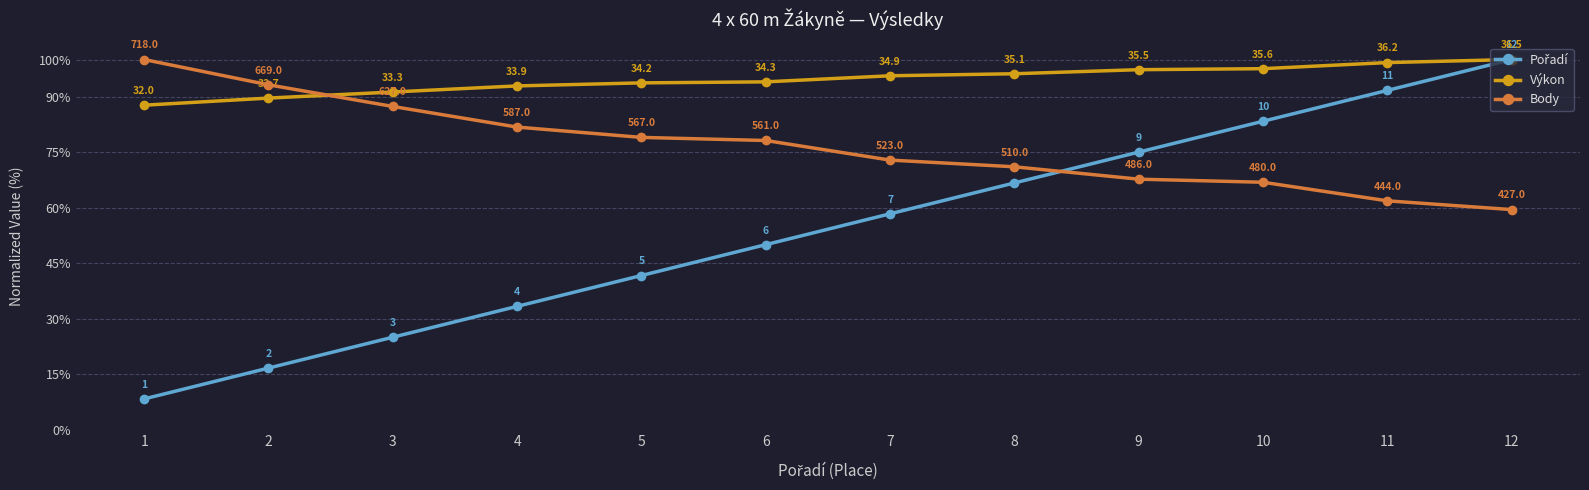

What is the difference between the maximum and minimum values in the Body series?

40.5